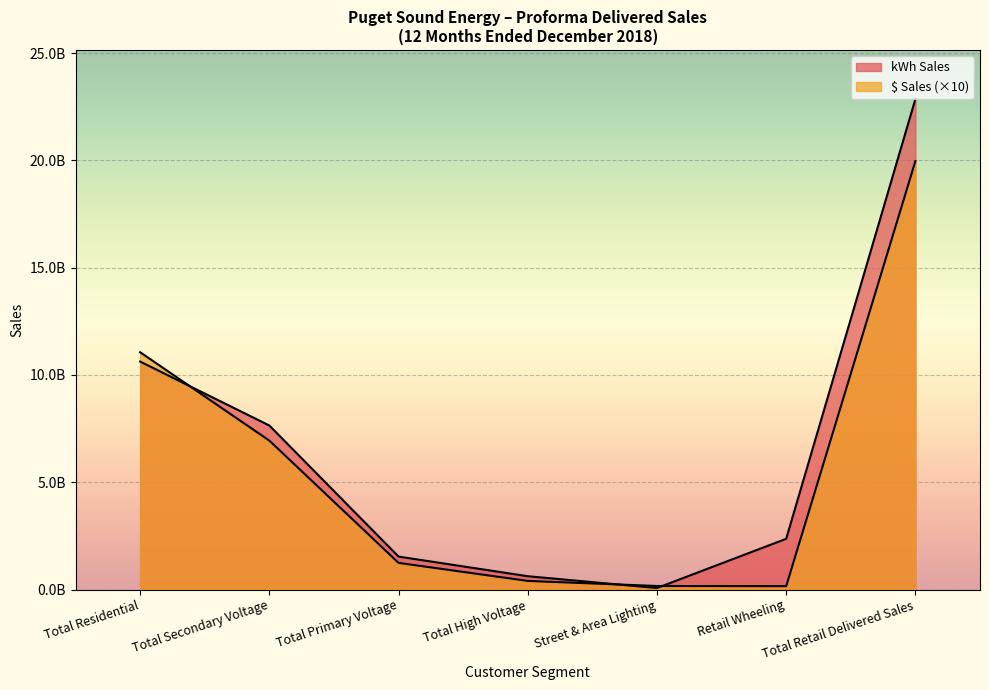

How many categories are shown in the chart?

7